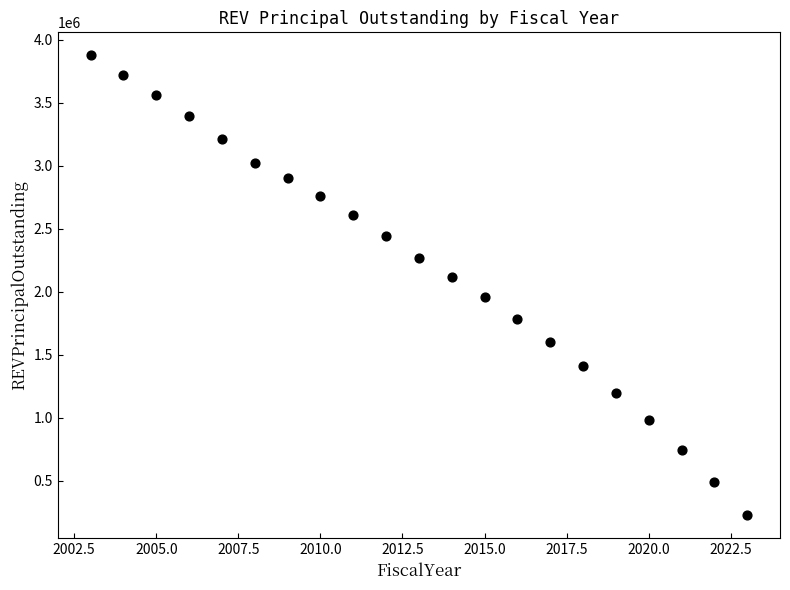

What is the range of Y values (max minus min)?

3649000